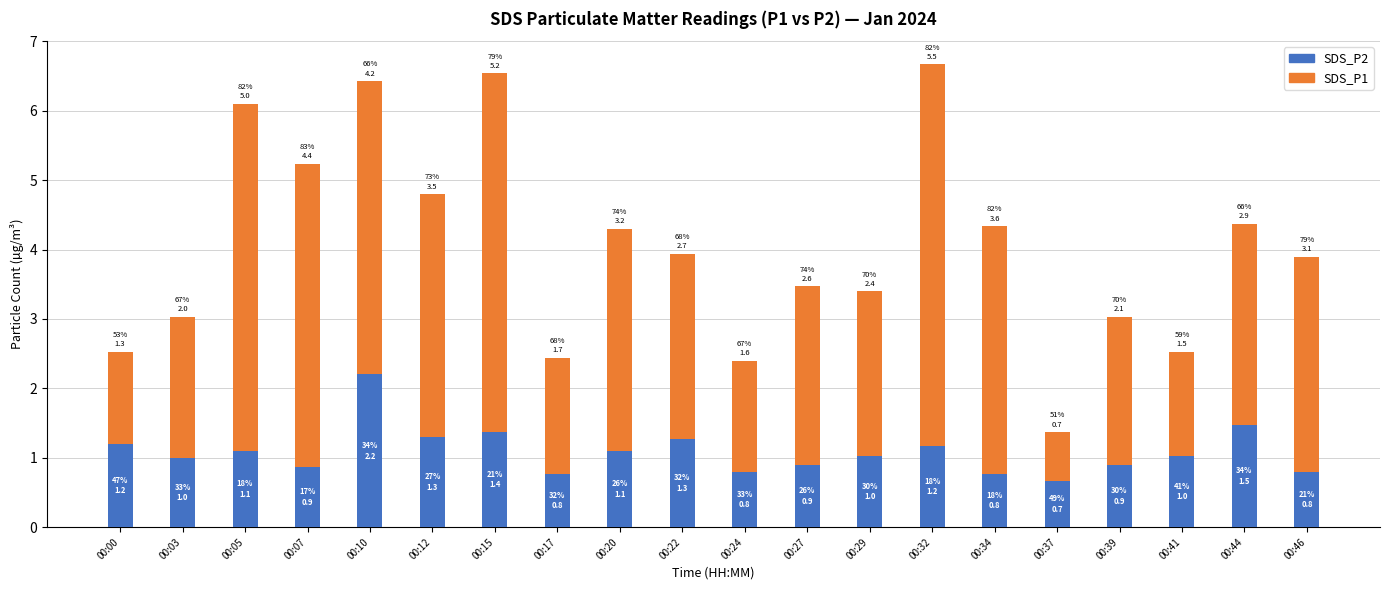

At which label does SDS_P2 reach its peak?

00:10